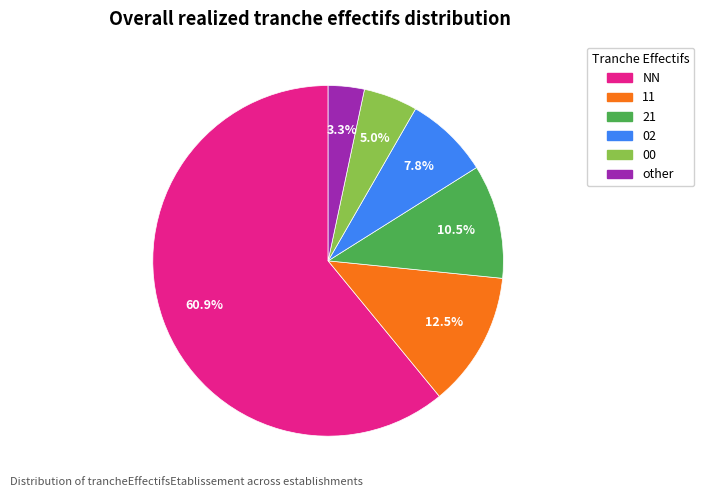

The 02 slice represents 15% of the pie. True or false?

False